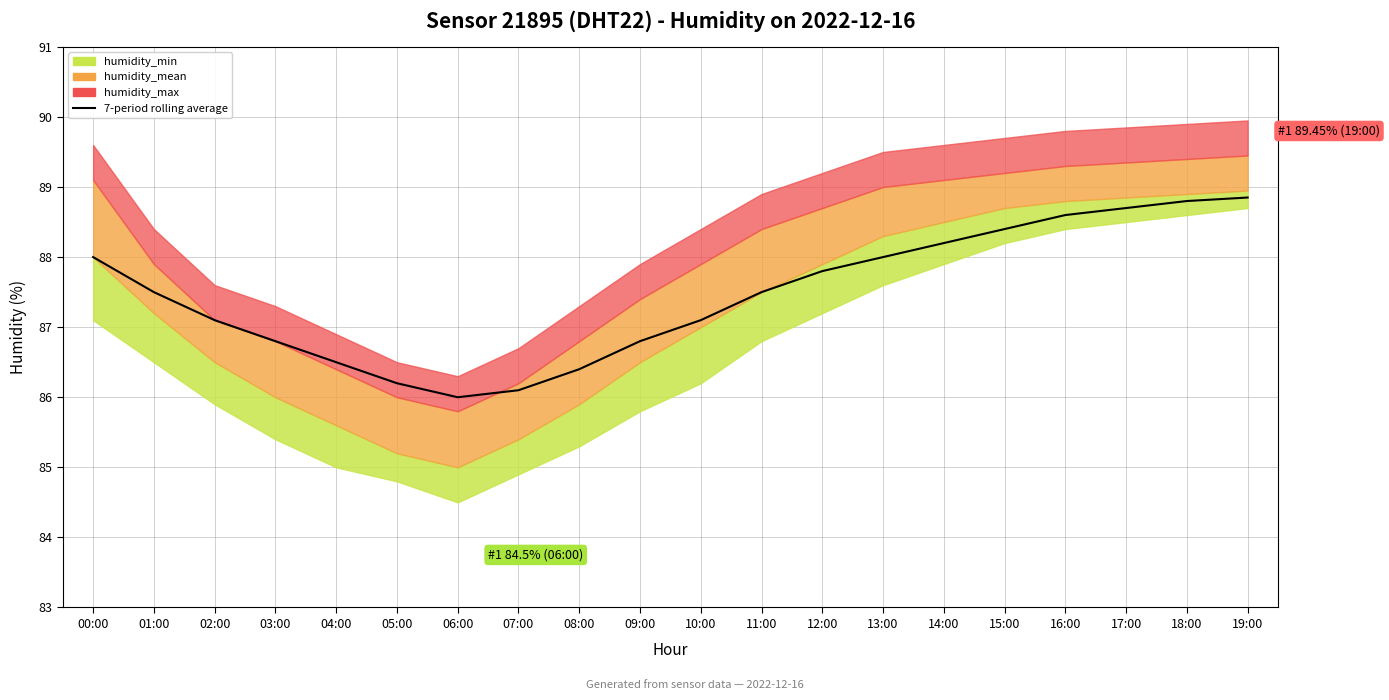

Where does the data first go above 87?

00:00